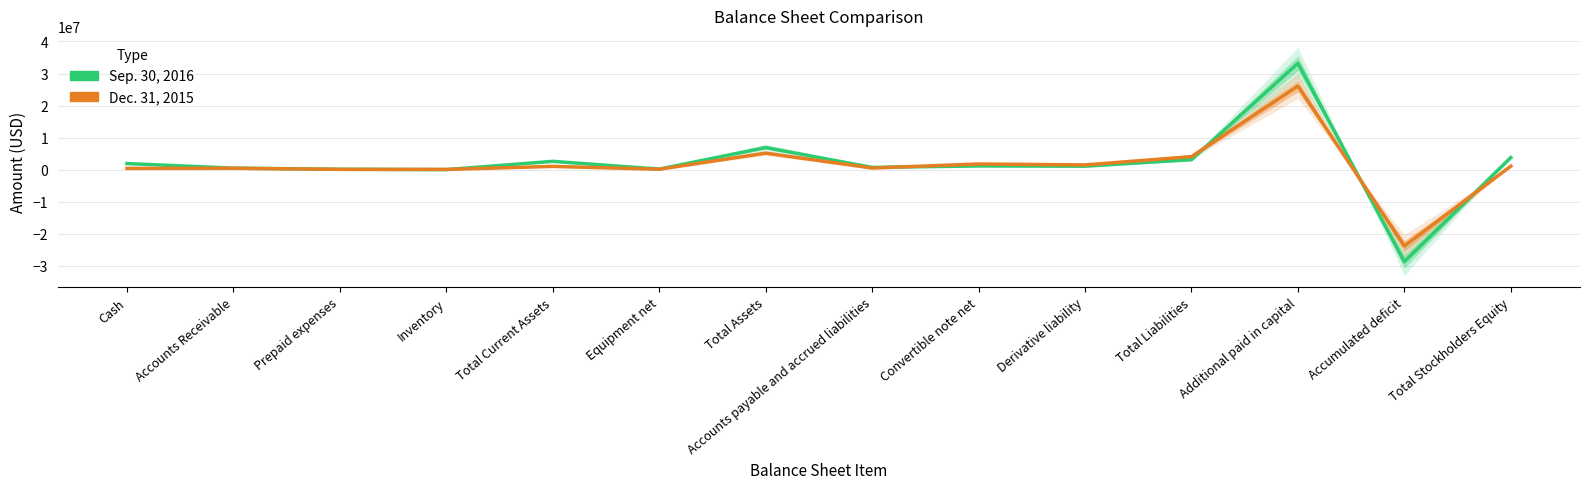

What is the sum of all Sep. 30, 2016 values?

26599583